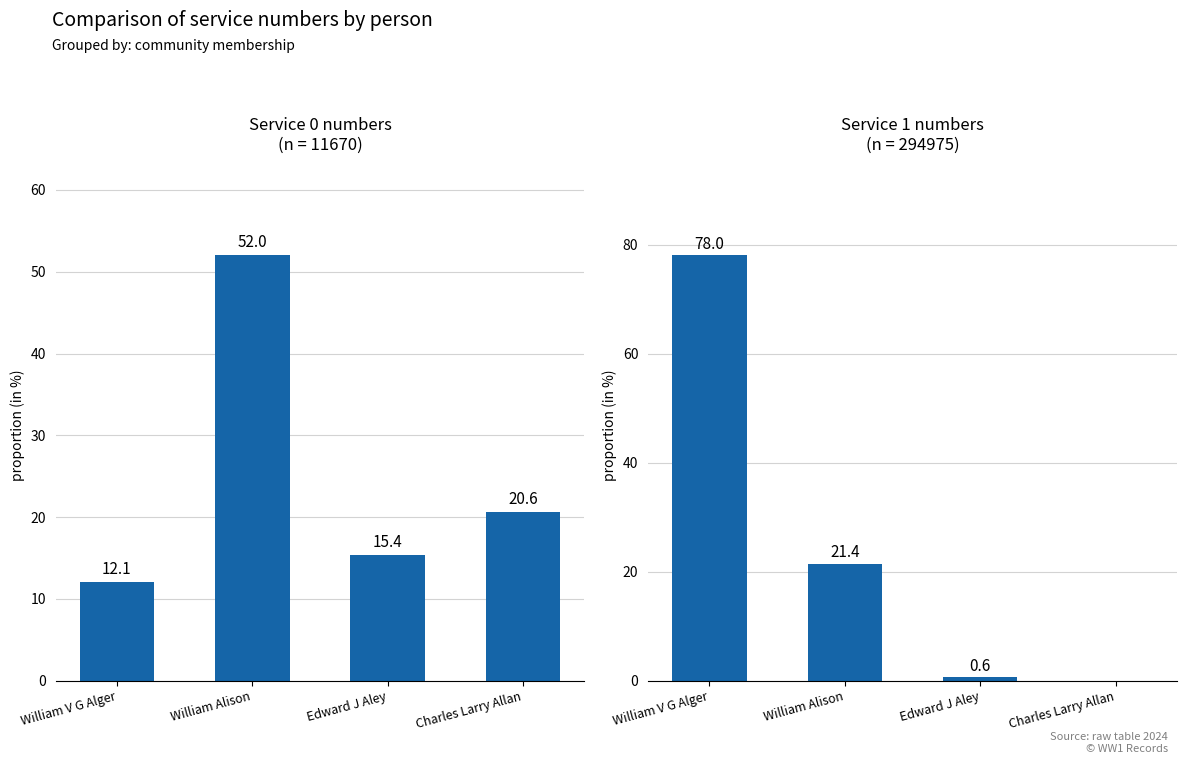

What is the difference between the second highest and second lowest values in the Service 0 numbers series?

5.2